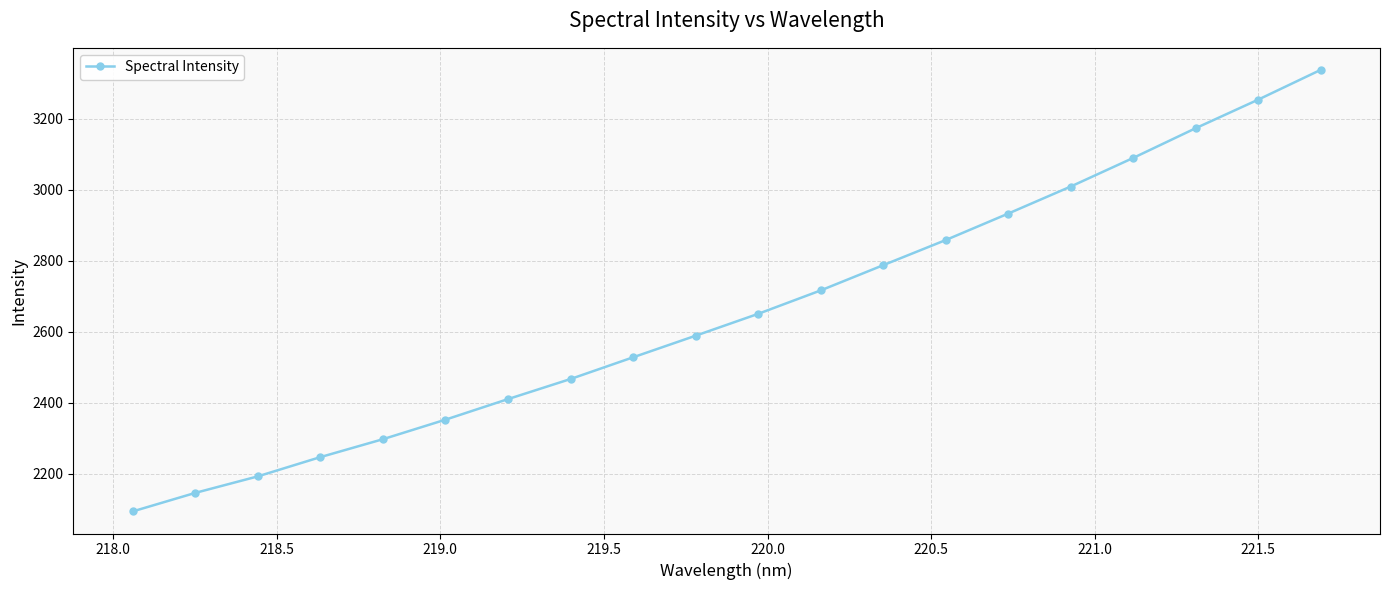

True or false: the data has more than 0 interior local peaks.

False